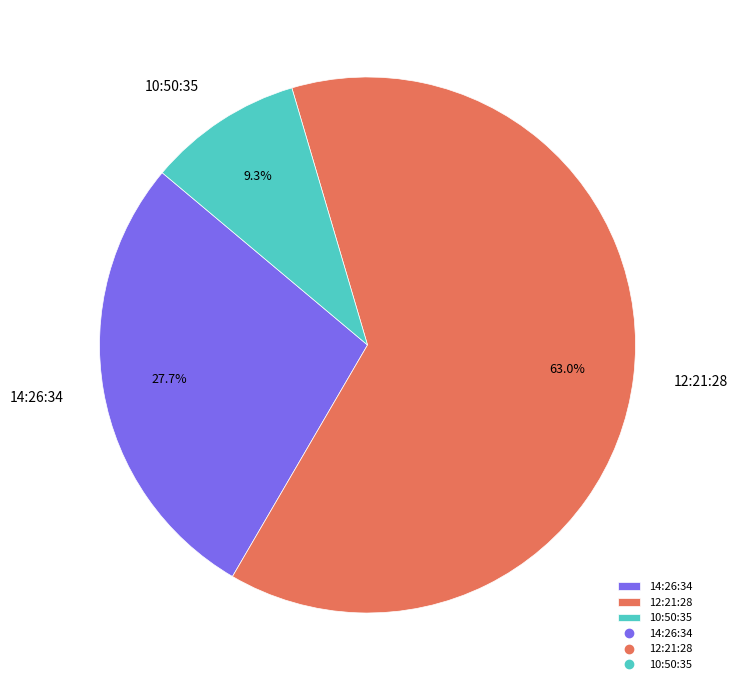

What is the ratio of the value at 10:50:35 to the value at 14:26:34?

0.3